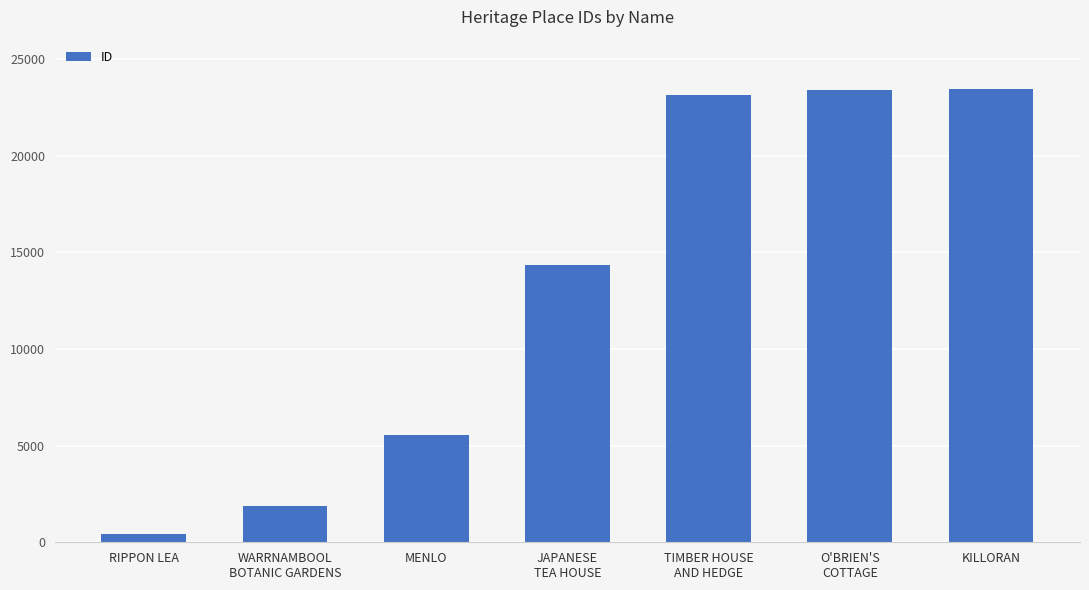

What is the difference between the maximum and minimum values?

23018